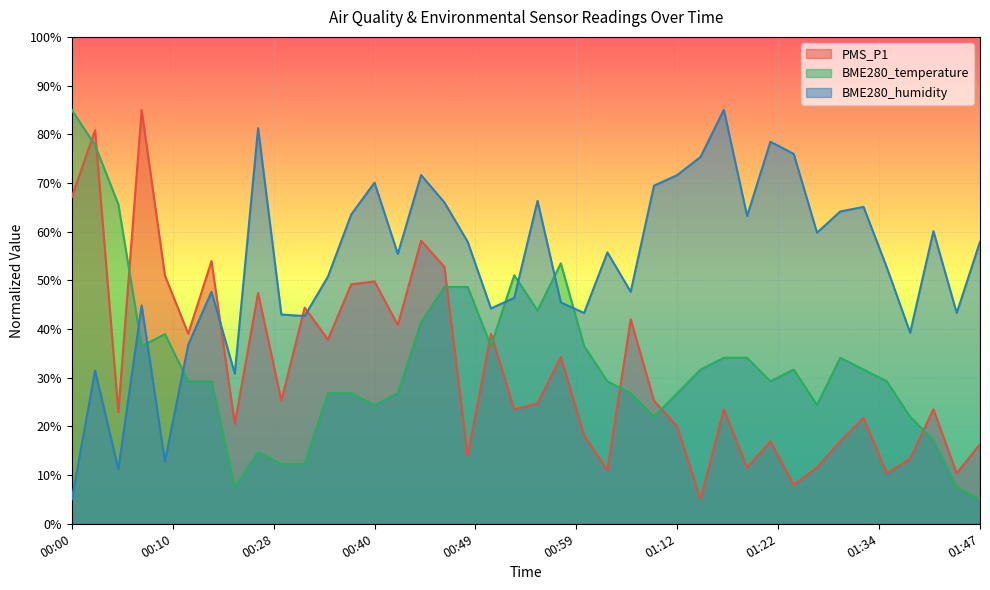

What is the greatest value displayed?

85.0